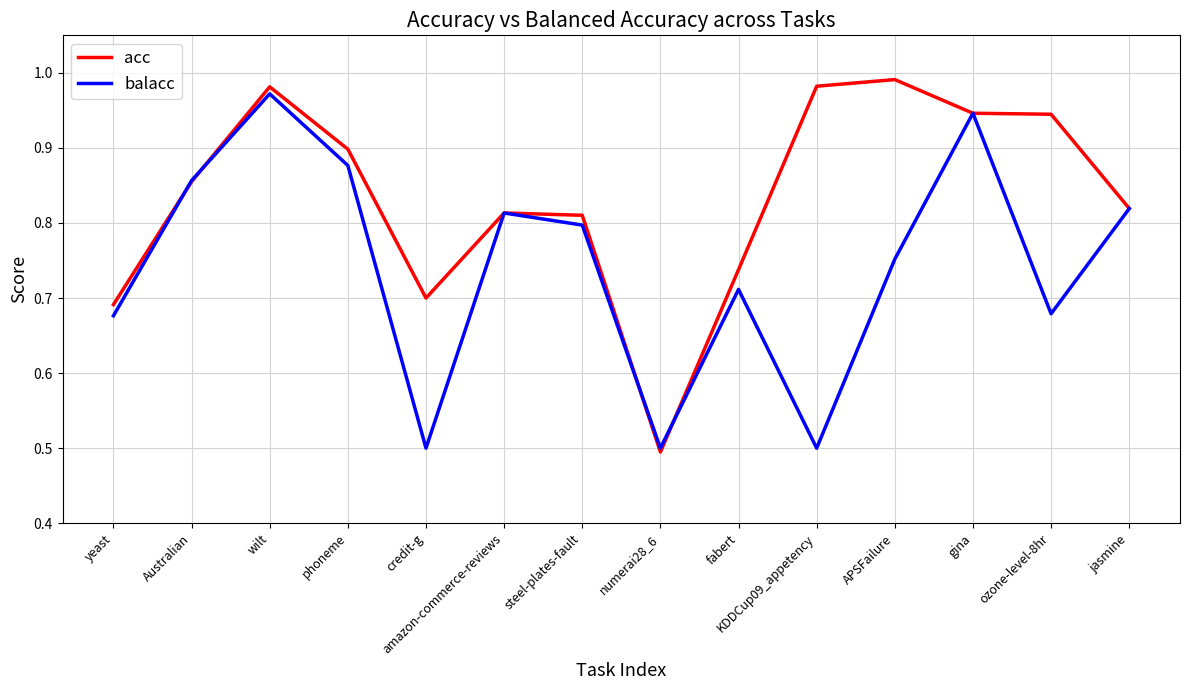

How many distinct data groups are displayed?

2